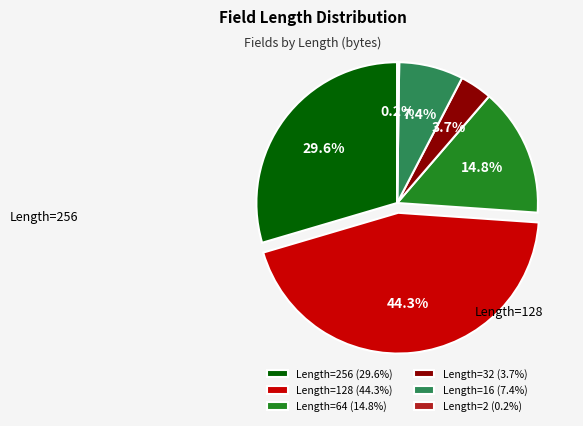

Approximately how many times larger is the value at Length=128 (44.3%) compared to Length=256 (29.6%)?

1.5